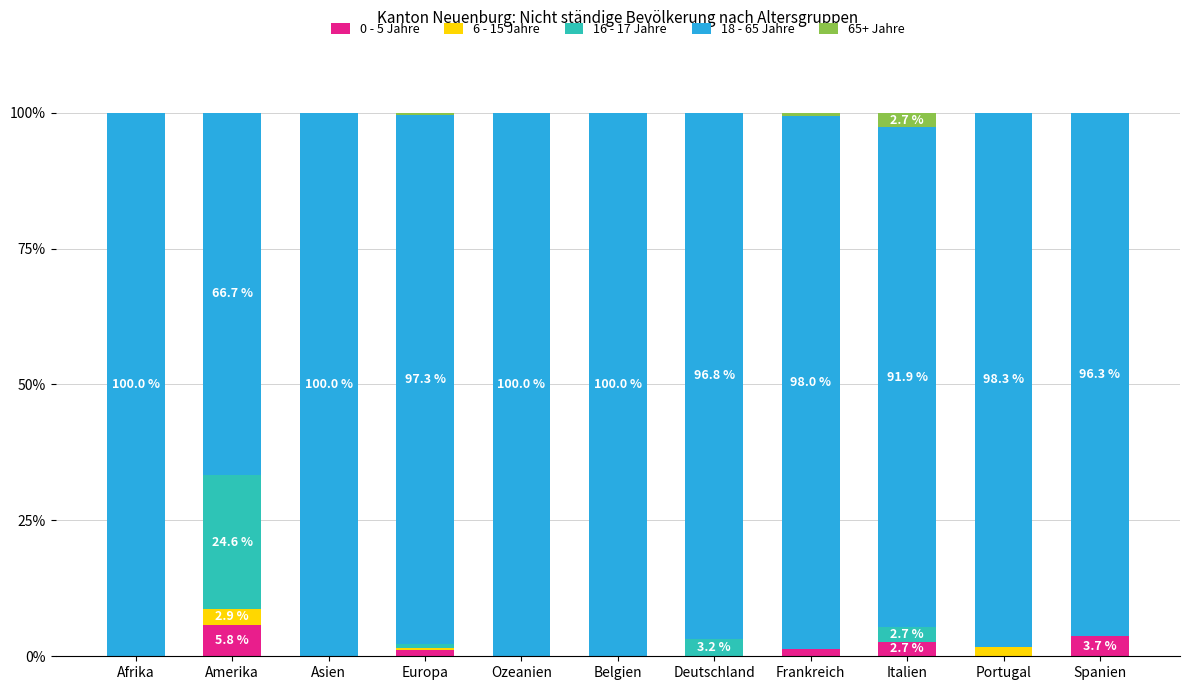

The value of 0 - 5 Jahre at Afrika is 0.0. True or false?

True